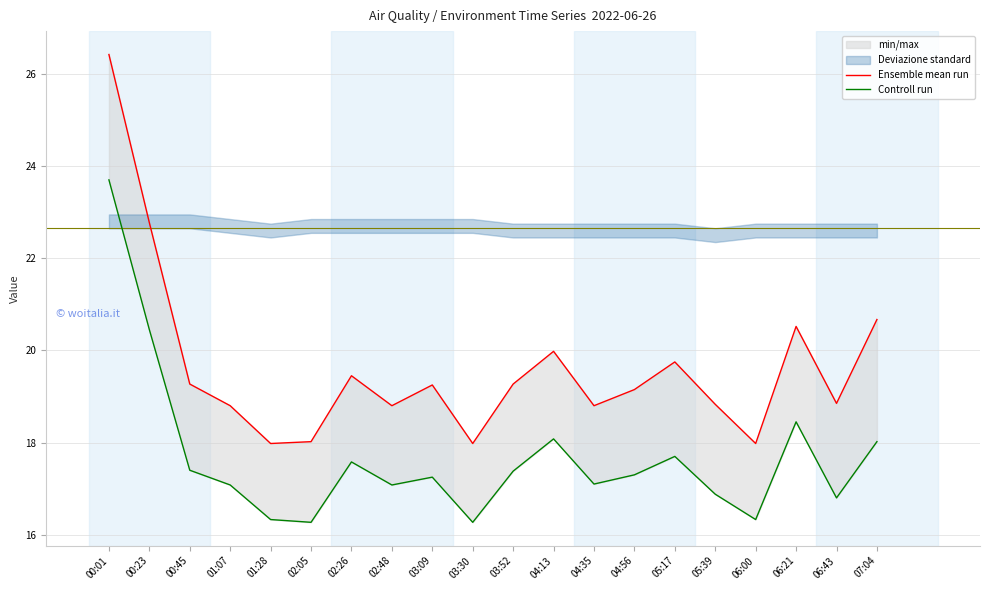

At which category is the sum across all series the highest?

00:01